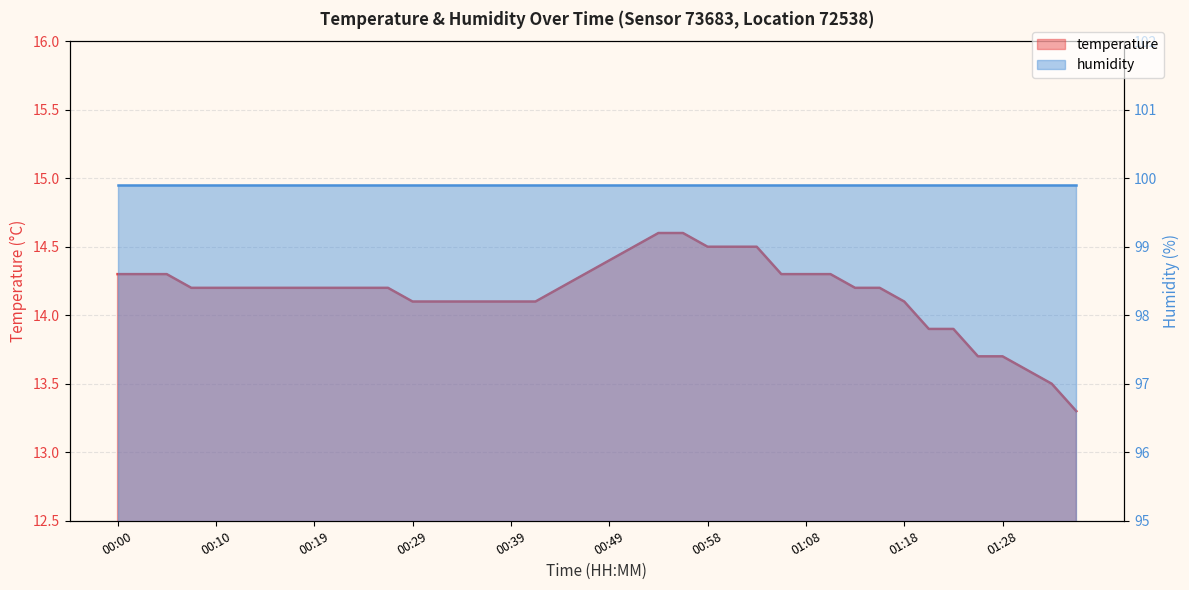

What is the value of the 22nd point from the left?

14.5